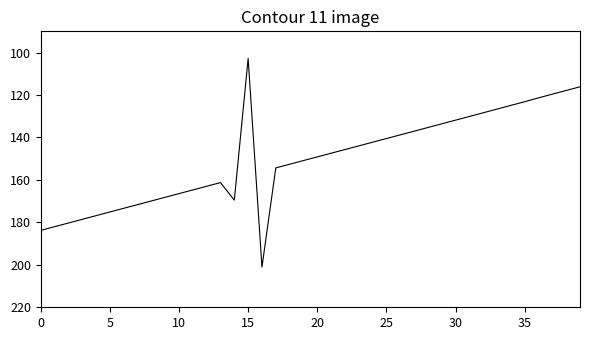

What is the smallest value displayed?

102.8